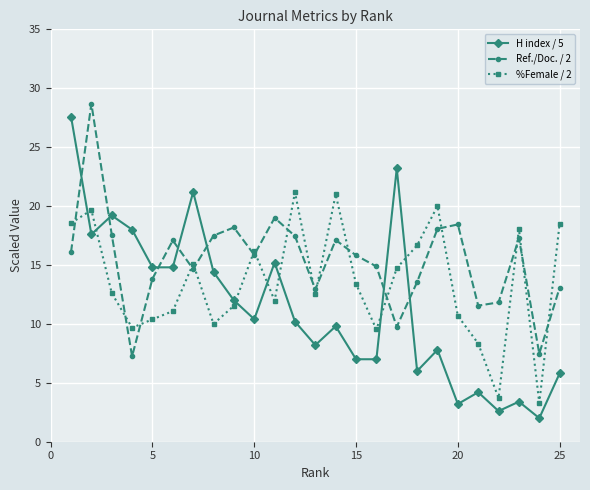

What is the smallest value displayed?

2.0